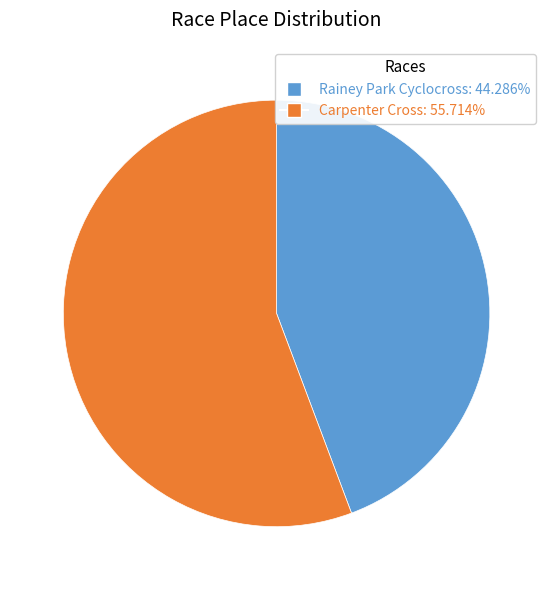

What is the smallest slice in the pie chart?

Rainey Park Cyclocross